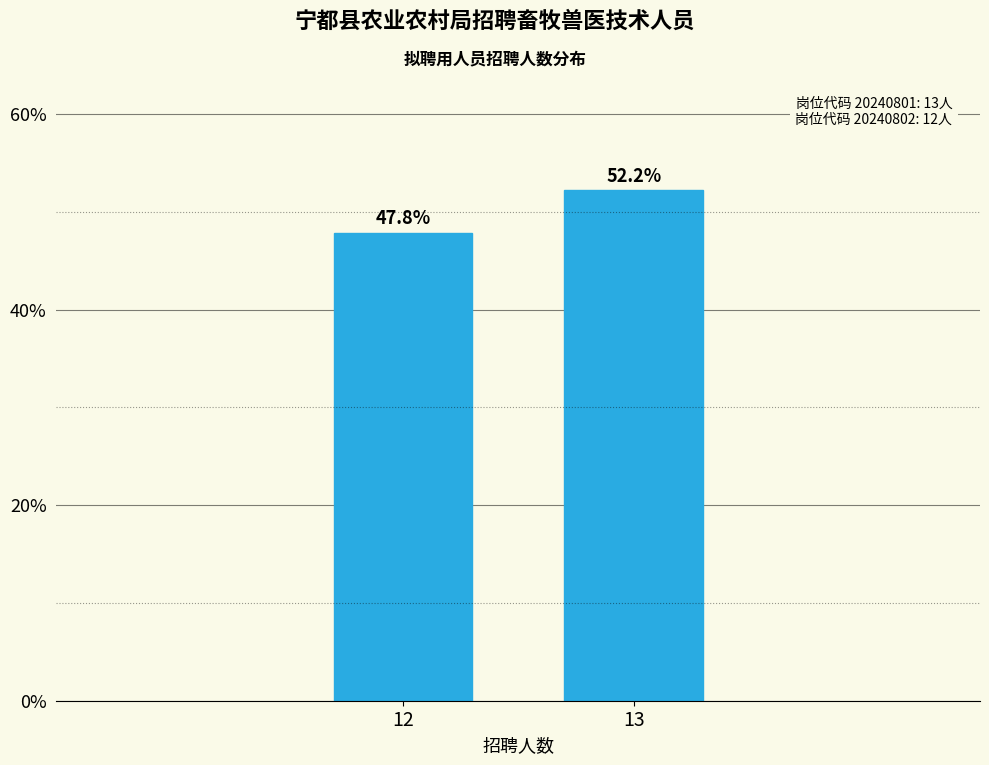

Reading right to left, extract all data points from this chart.

13=52.2	12=47.8